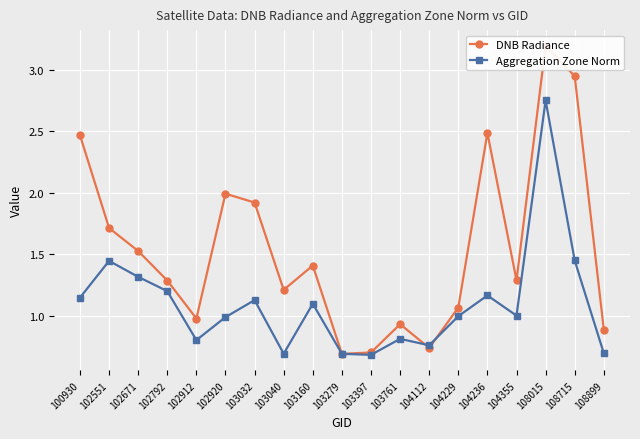

What is the sum of all Aggregation Zone Norm values?

20.8